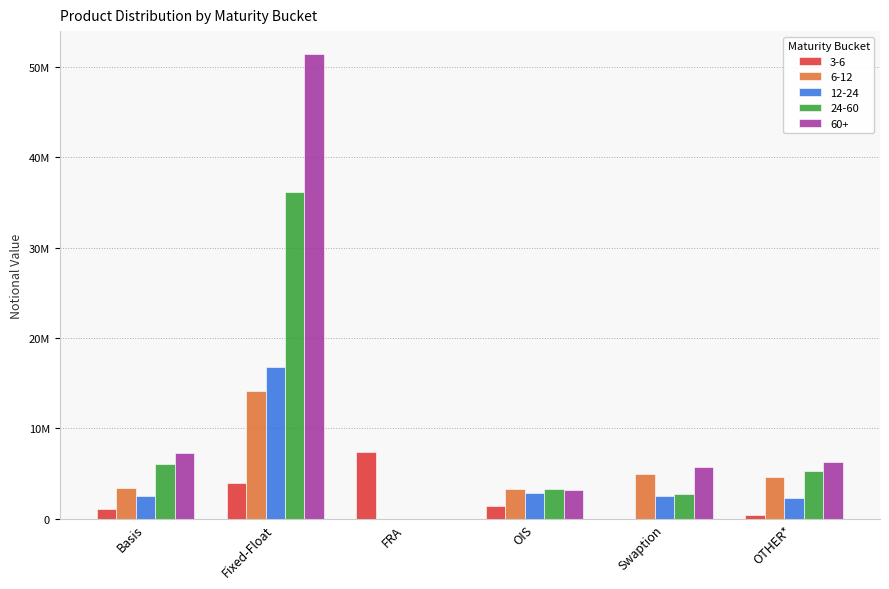

Are the bars grouped side by side (vs. stacked)?

Yes